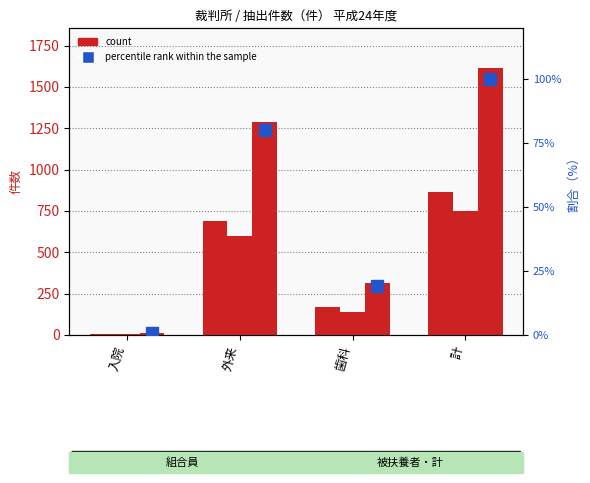

At which label does percentile rank within the sample reach its peak?

計